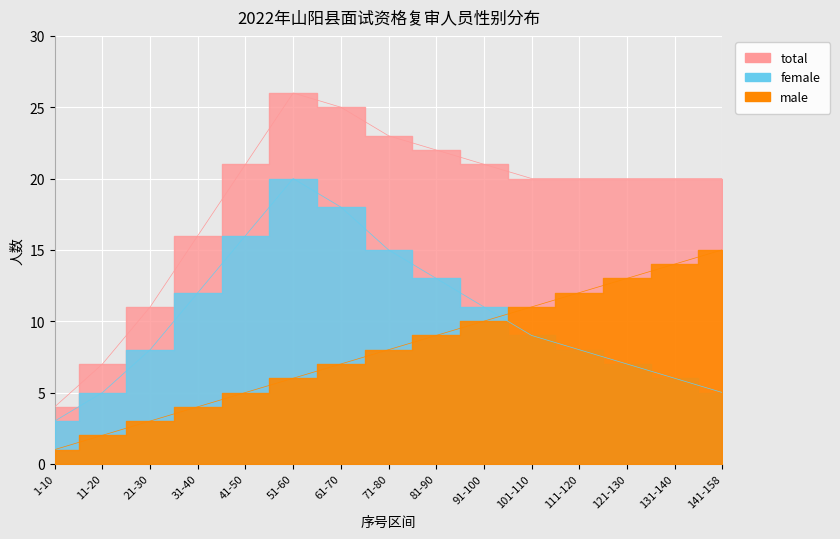

How many data points does each series have?

15